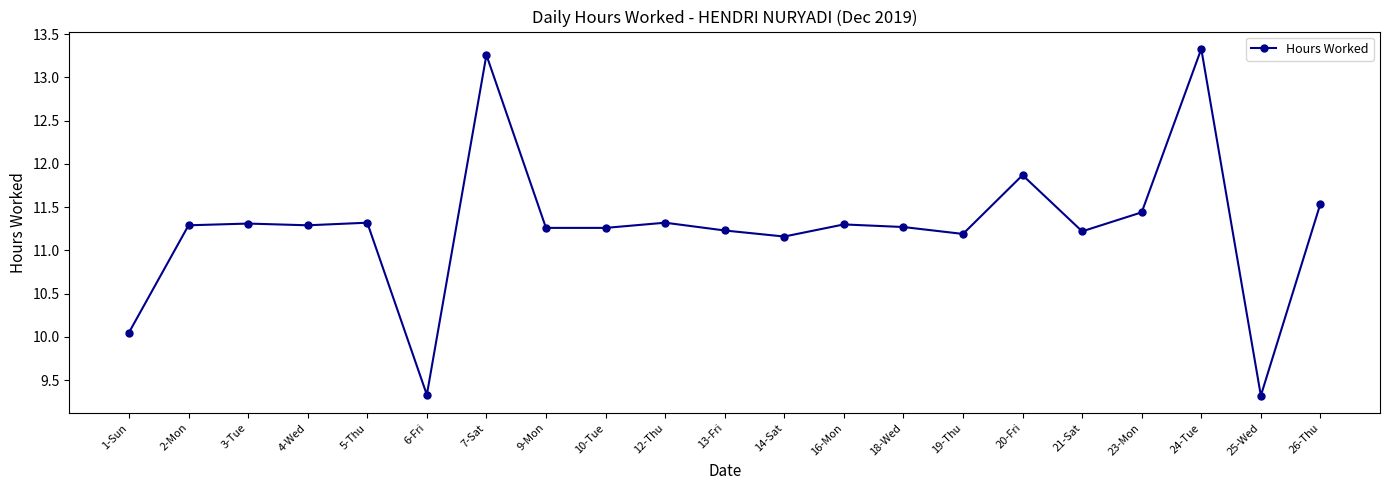

What is the label of the 11th point from the left?

13-Fri